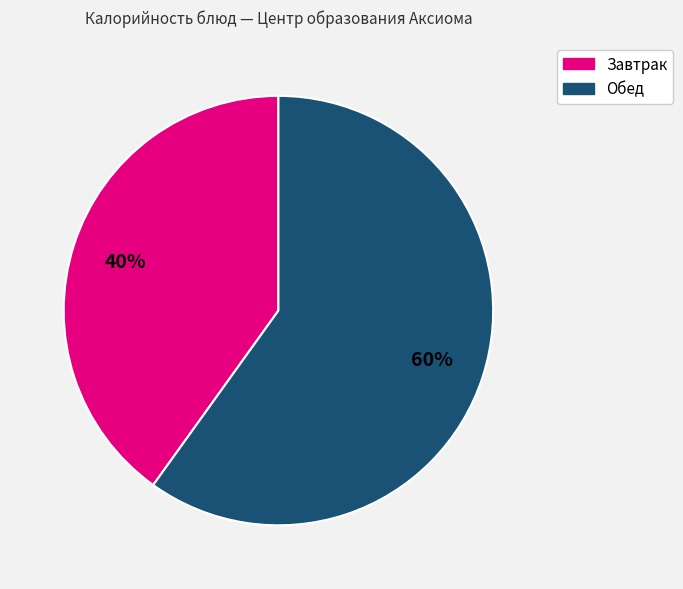

Count the number of slices in the pie.

2